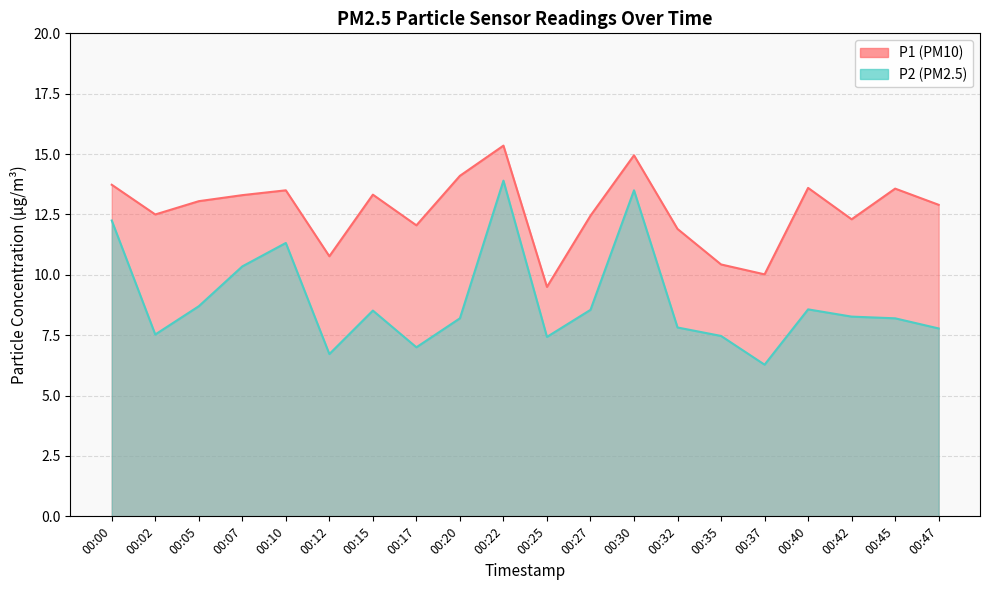

How many distinct data groups are displayed?

2